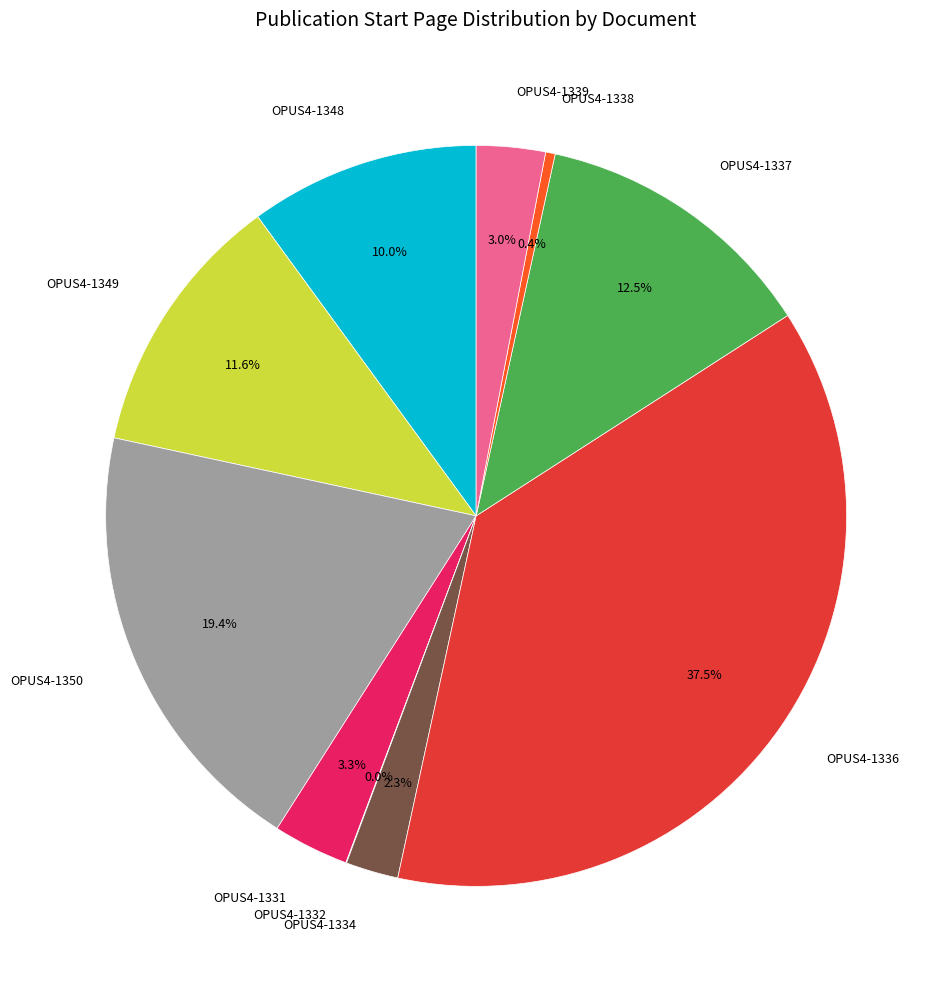

Does any single category account for the majority?

No